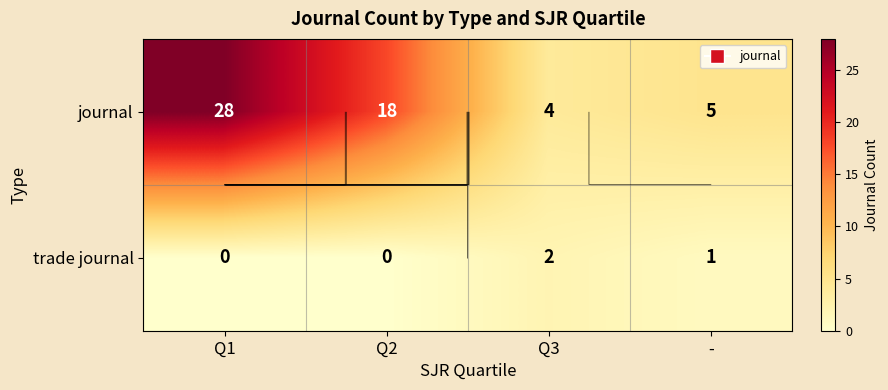

Which category has the lowest value in the journal series?

Q3